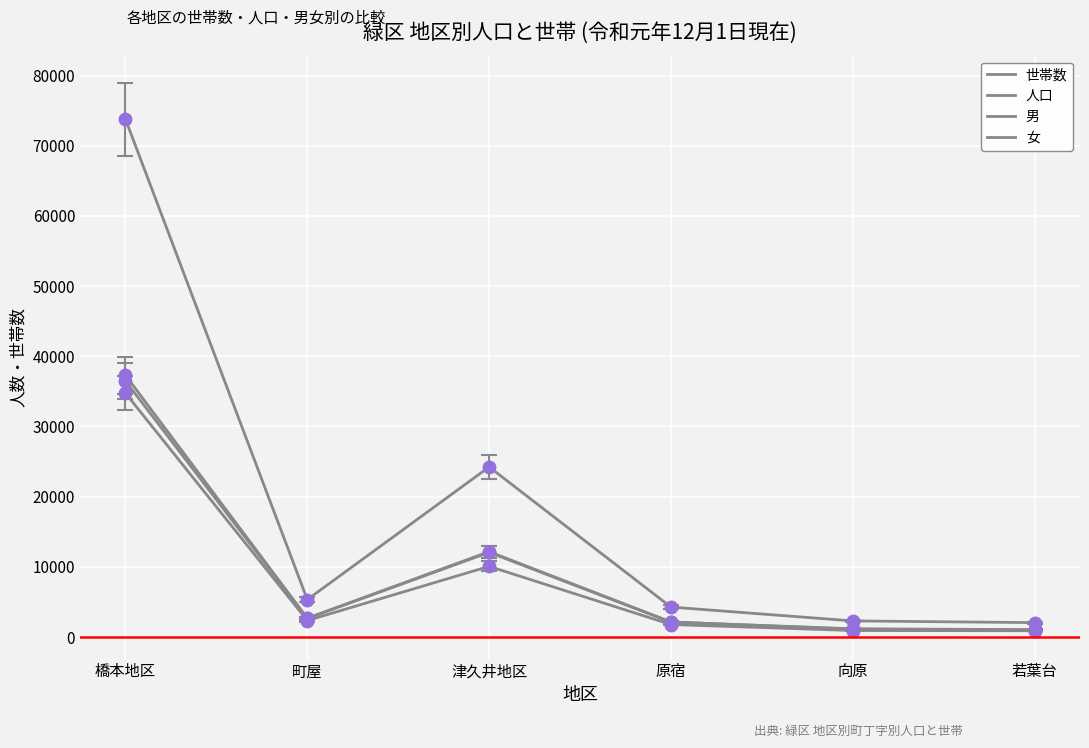

At how many categories does at least one series exceed 66916?

1